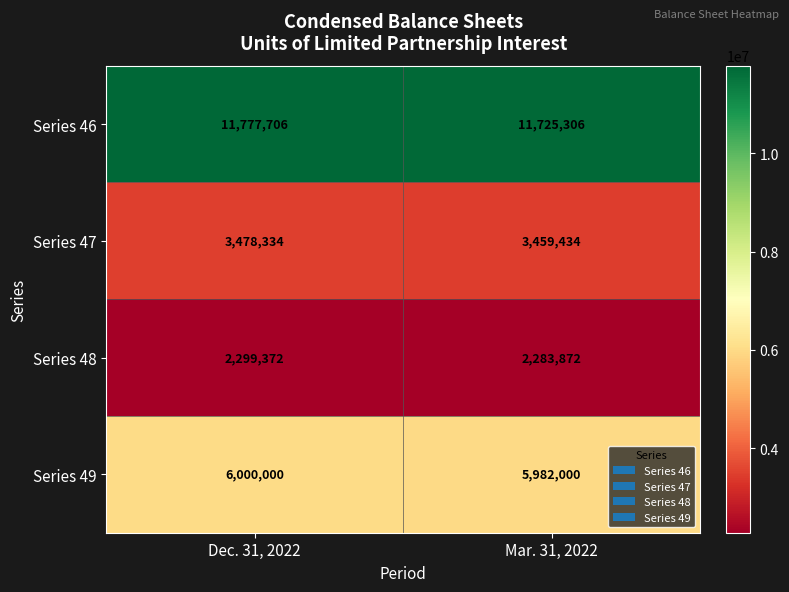

Which series changed the most between Dec. 31, 2022 and Mar. 31, 2022?

Series 46